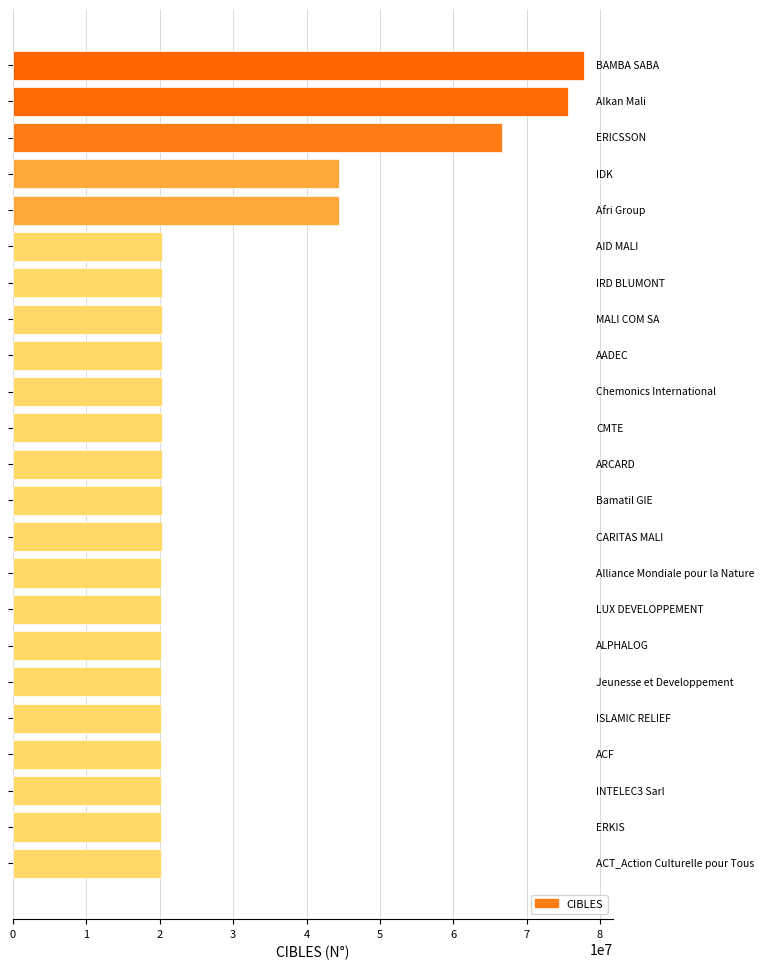

What is the value of the 22nd bar from the top?

20210455